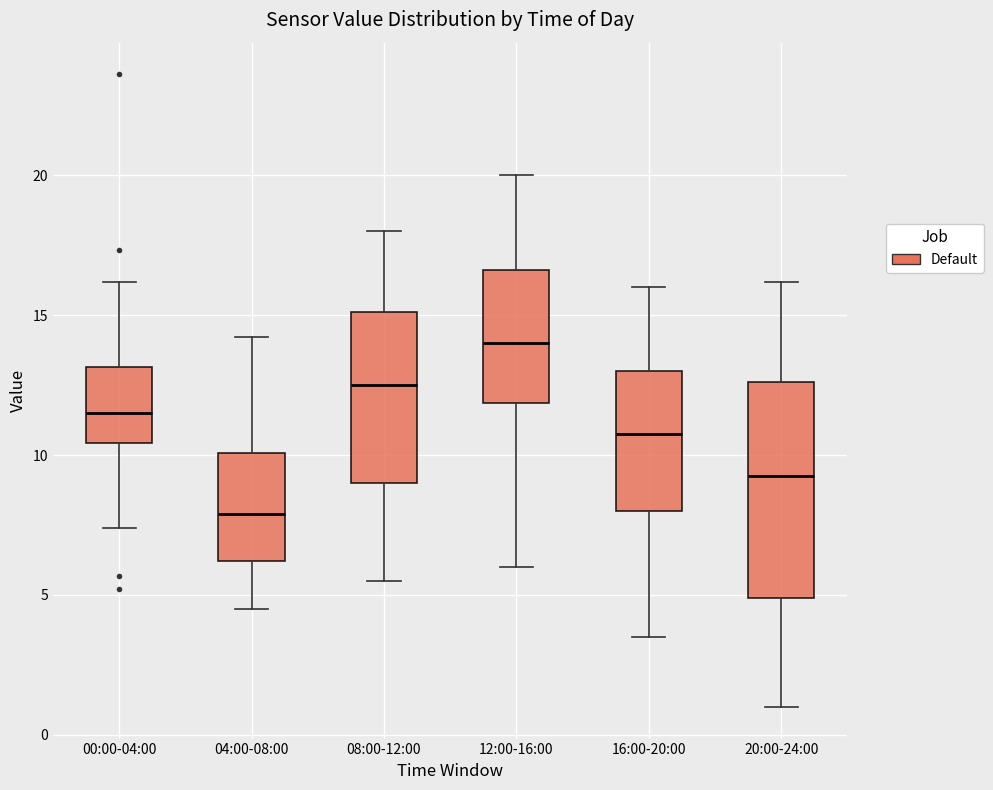

Comparing the boxes themselves (not the whiskers), which one is the tallest?

20:00-24:00